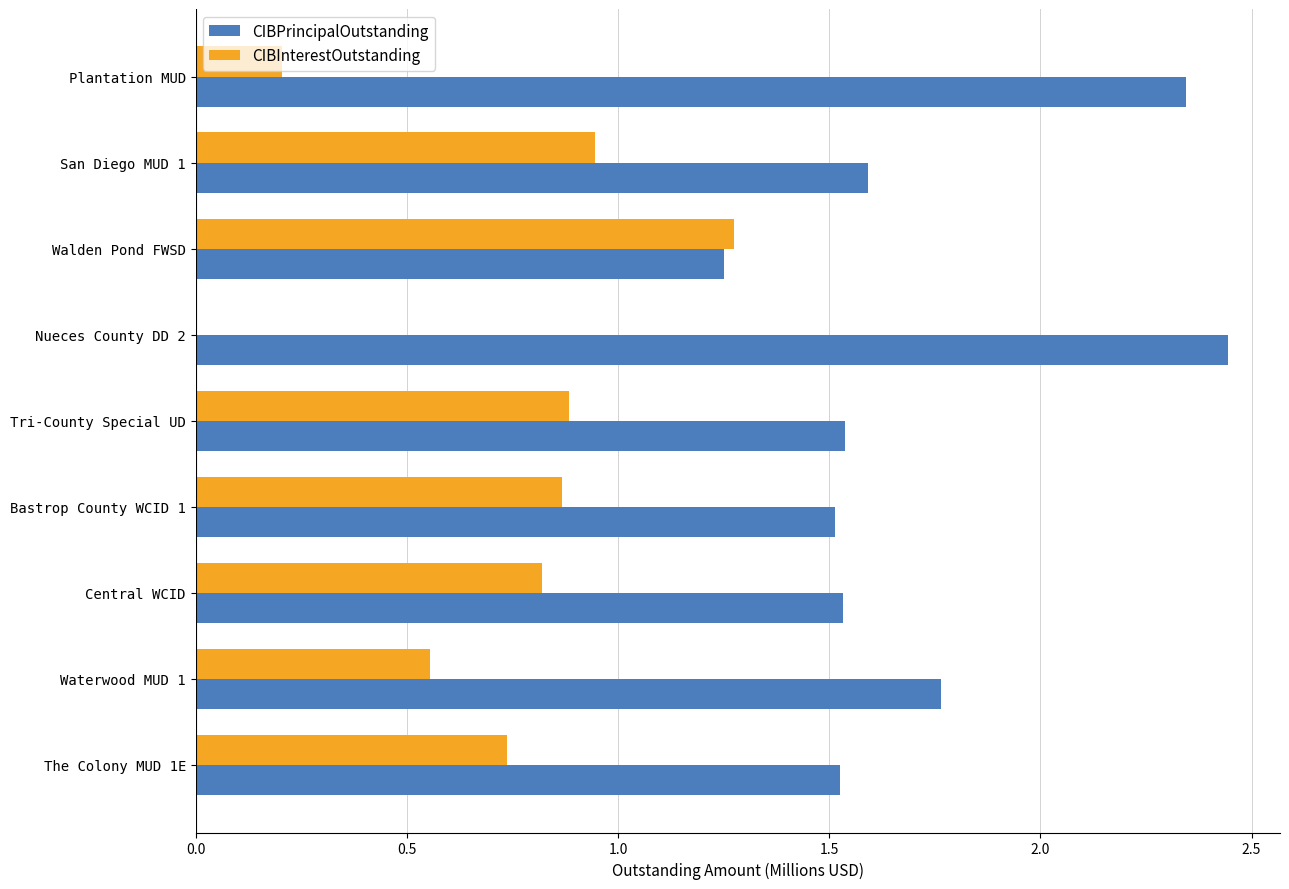

True or false: CIBInterestOutstanding has a value of 0.0 at Nueces County DD 2.

True